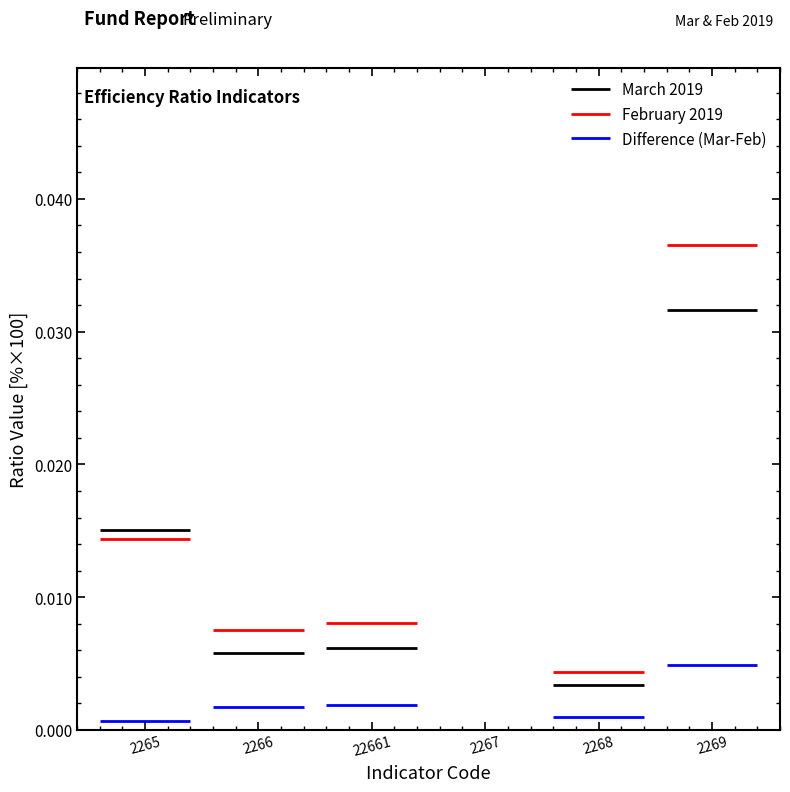

After their last crossing, which series has the higher values: March 2019 or February 2019?

February 2019